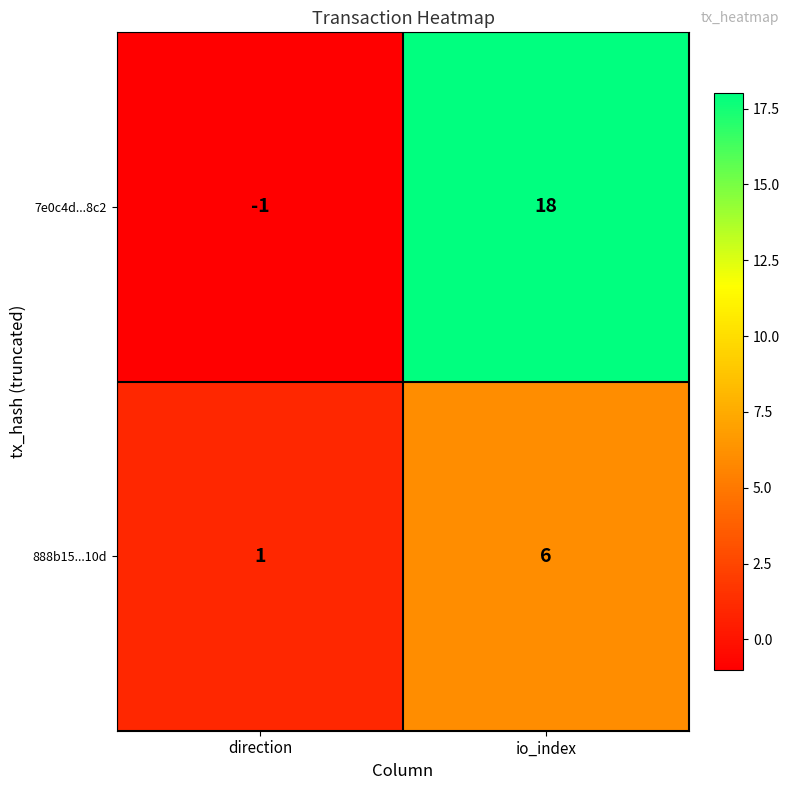

Which category has the highest value in the 7e0c4d...8c2 series?

io_index